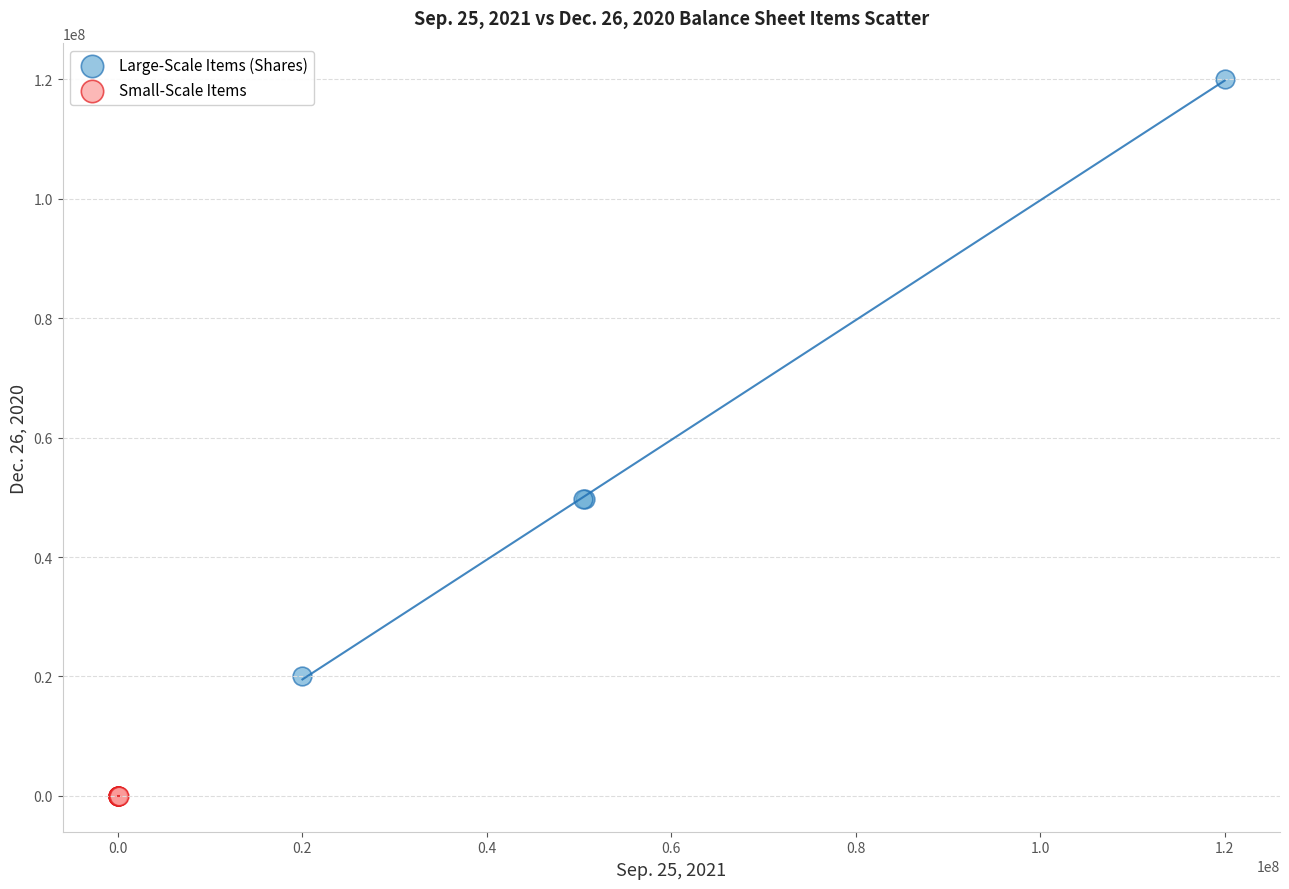

Which series contains the highest Y value?

Large-Scale Items (Shares)